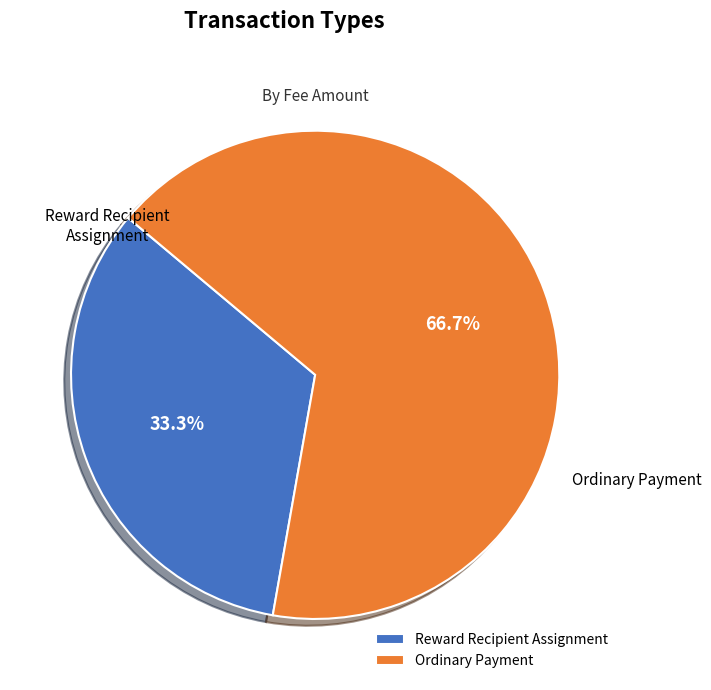

How many slices are in this pie chart?

2